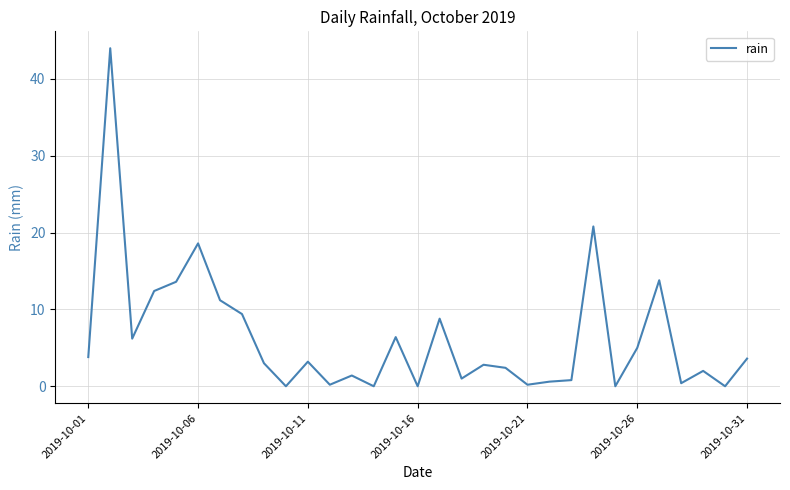

What is the difference between the maximum and minimum values?

44.0